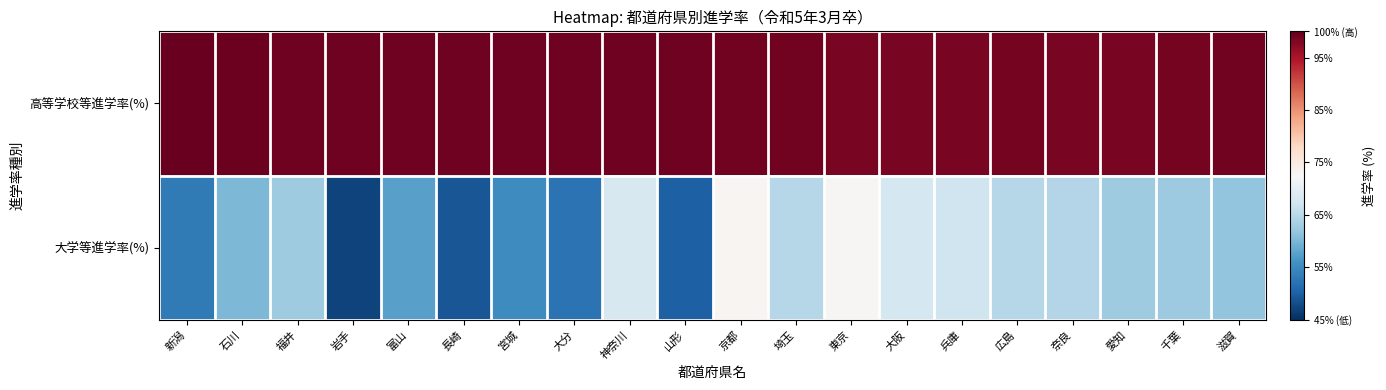

What is the total value across all series at 奈良?

163.2